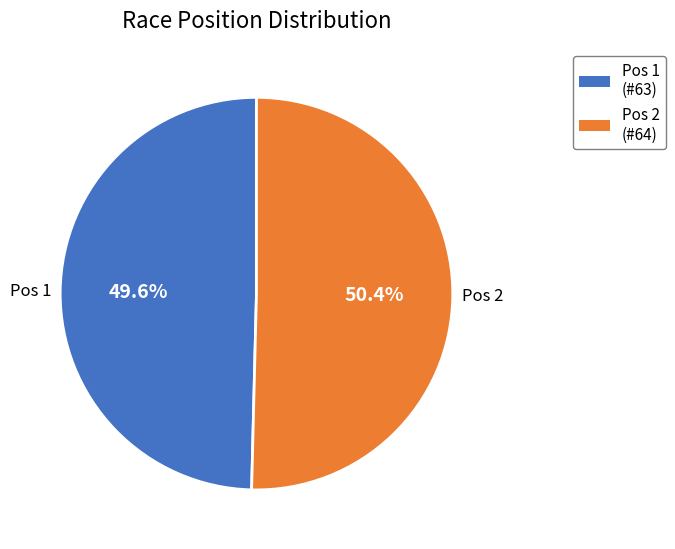

Which has a higher value, Pos 1 (#63) or Pos 2 (#64)?

Pos 2 (#64)